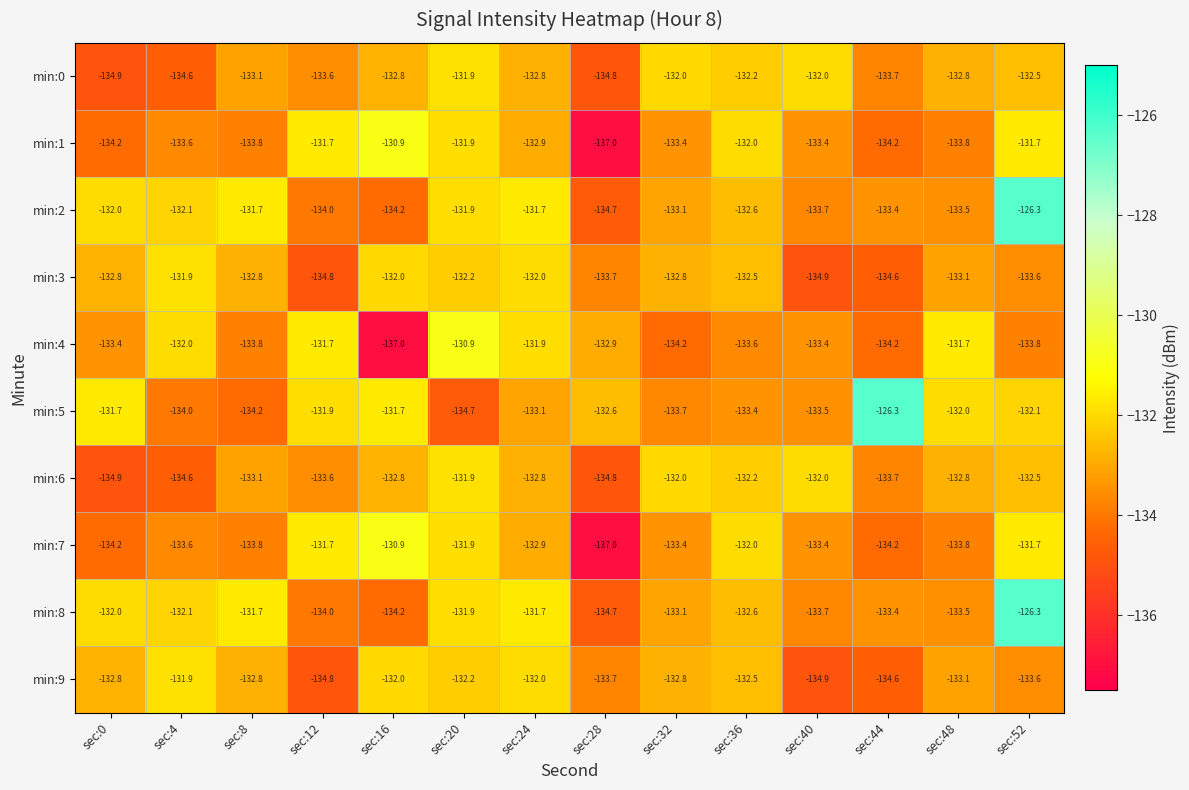

What is the total value across all series at sec:28?

-1345.9